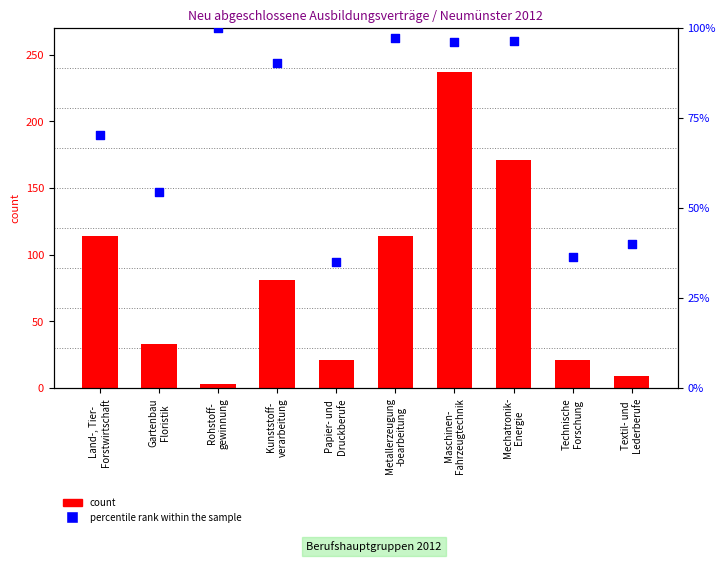

Which series reaches the maximum Y coordinate?

count (gesamt)